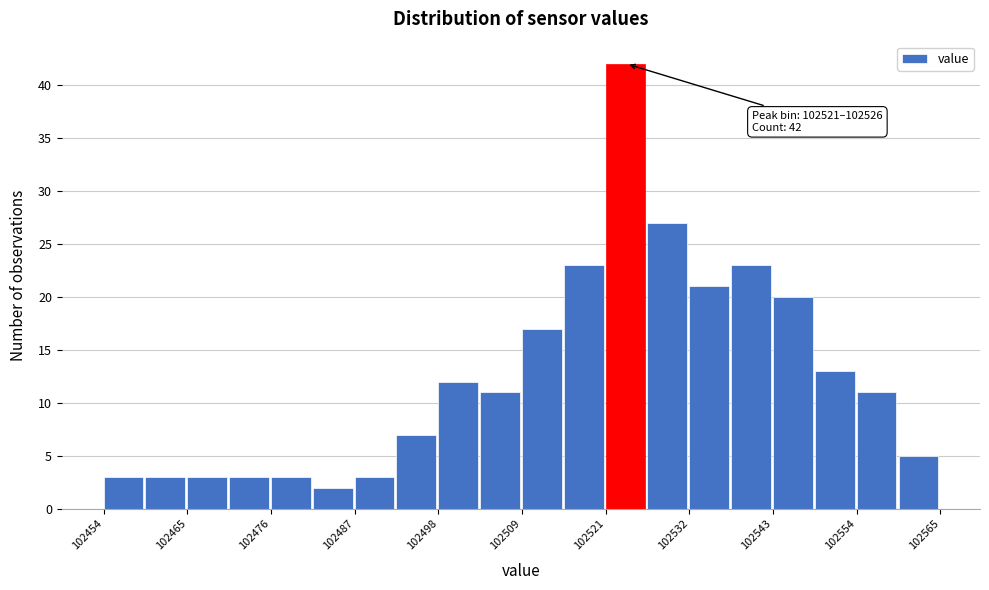

Around what value on the x-axis is the tallest bar? Give the approximate position of its centre, as read against the axis.

102524